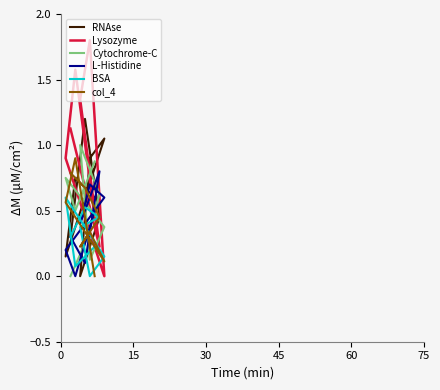

How many positive values does the col_4 series have?

8